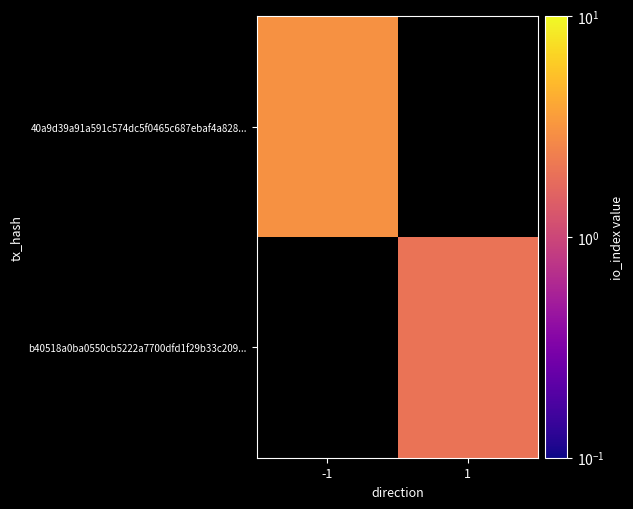

Is the value of b40518a0ba0550cb5222a7700dfd1f29b33c209... at -1 greater than the value of 40a9d39a91a591c574dc5f0465c687ebaf4a828... at 1?

No